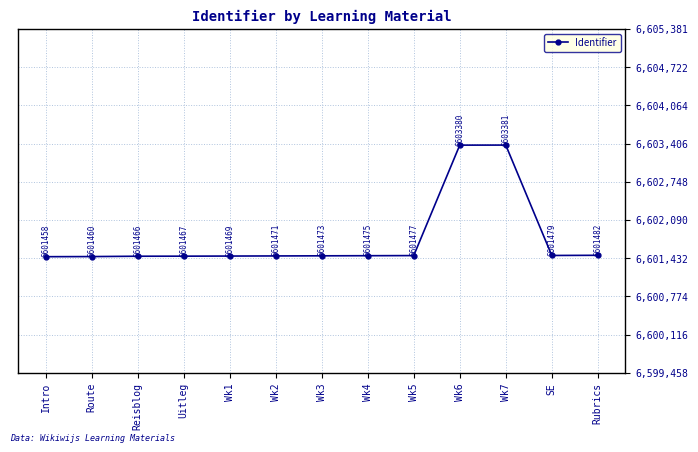

How many data points are less than 6601473?

6